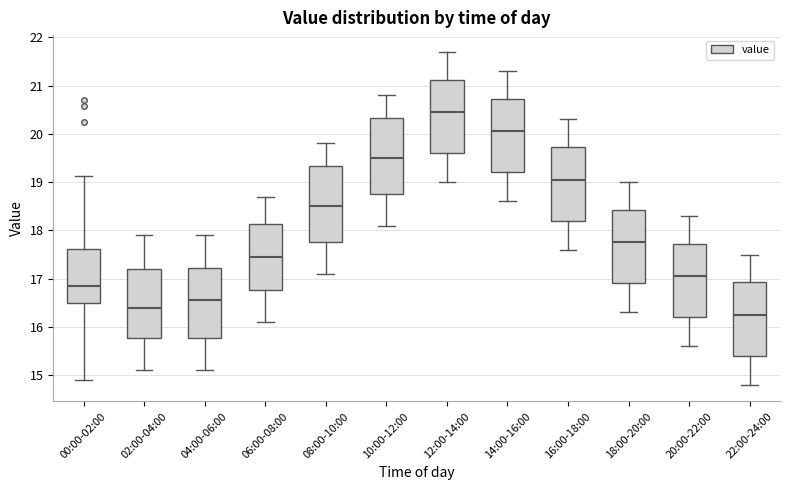

Which box's median line is the highest?

12:00-14:00